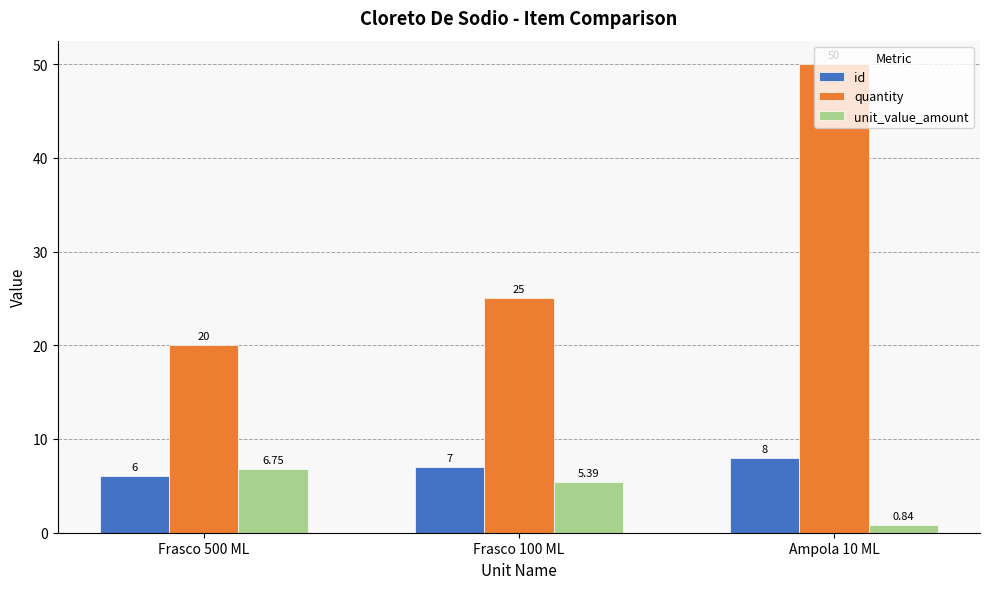

Rank the categories by quantity value from lowest to highest.

Frasco 500 ML, Frasco 100 ML, Ampola 10 ML